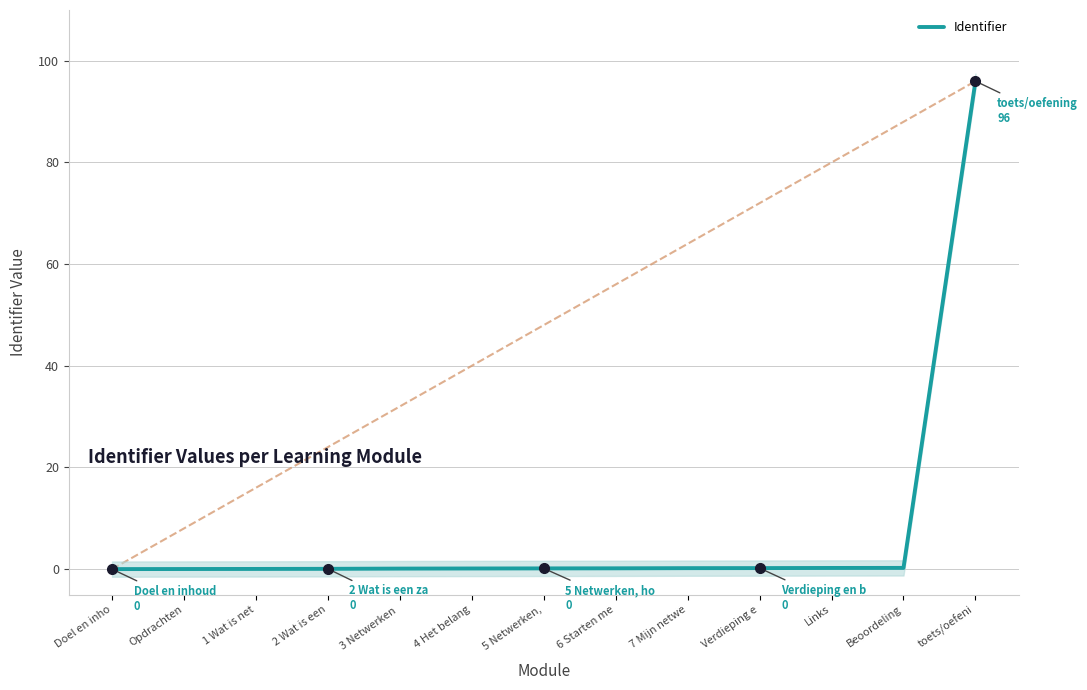

Between Opdrachten and 1 Wat is net, which is larger?

1 Wat is net